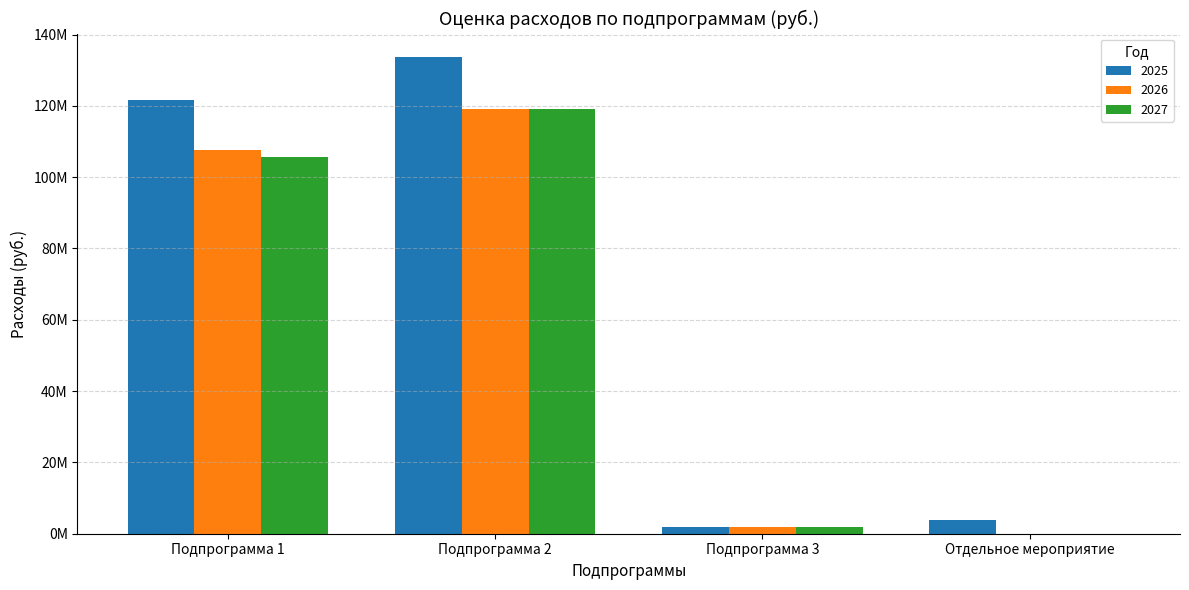

What is the label of the 1st bar from the right?

Отдельное мероприятие